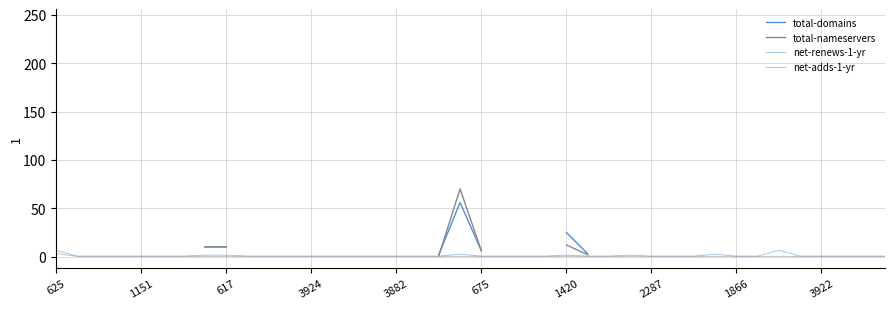

What is the average value of the net-adds-1-yr series?

0.3